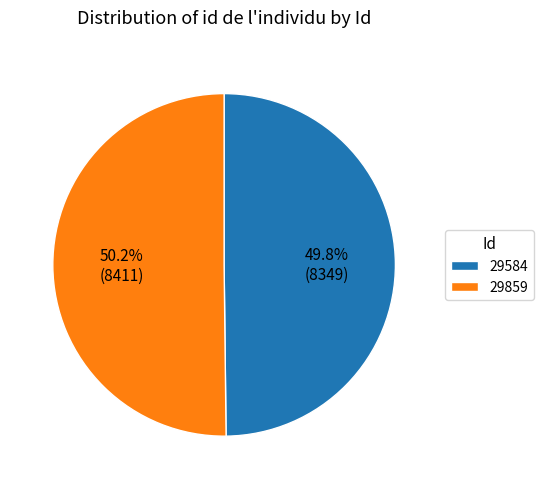

Is there any slice that represents more than half of the pie?

Yes